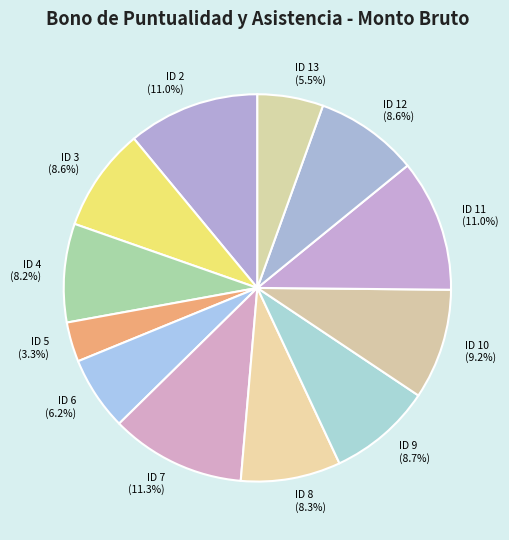

Count the number of slices in the pie.

12